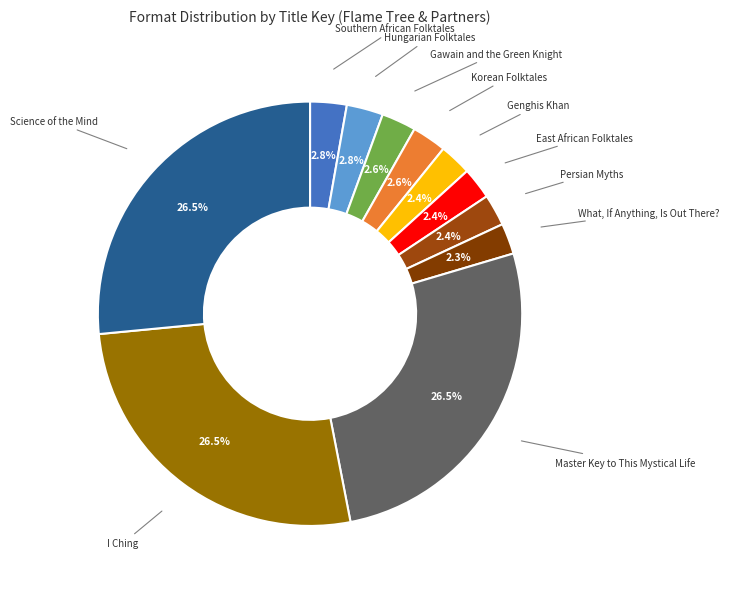

Approximately how many times larger is the value at Southern African Folktales compared to Korean Folktales?

1.1